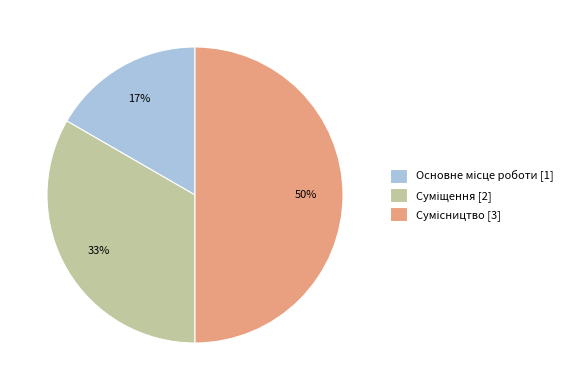

To the nearest percent, what is the average slice percentage?

33%